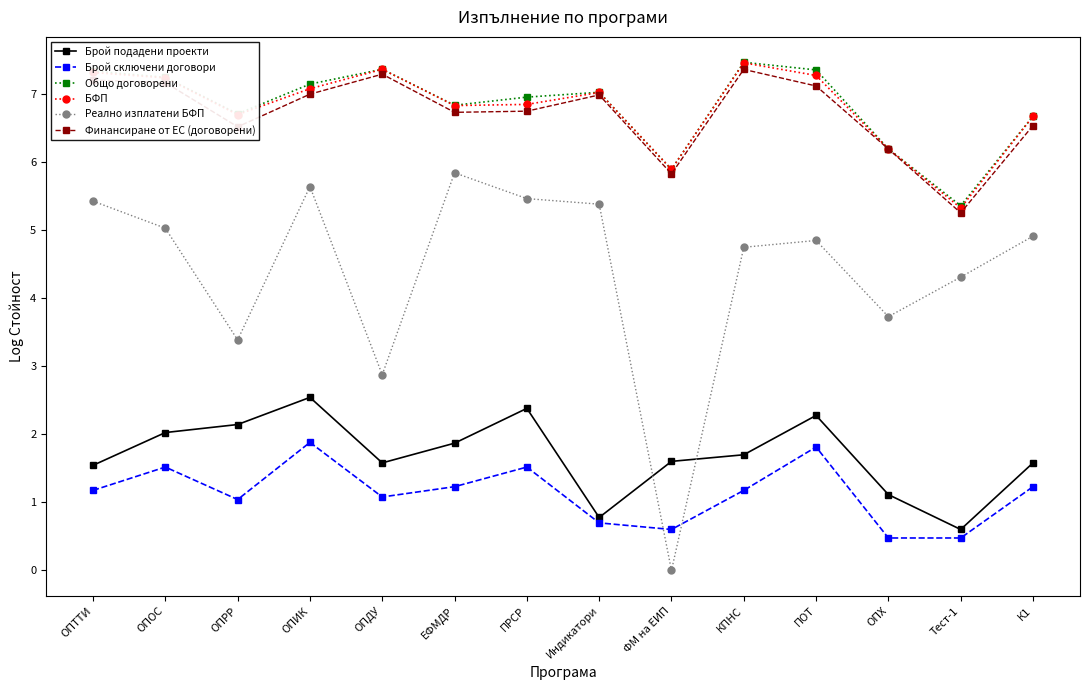

What is the label of the 2nd point from the right?

Тест-1